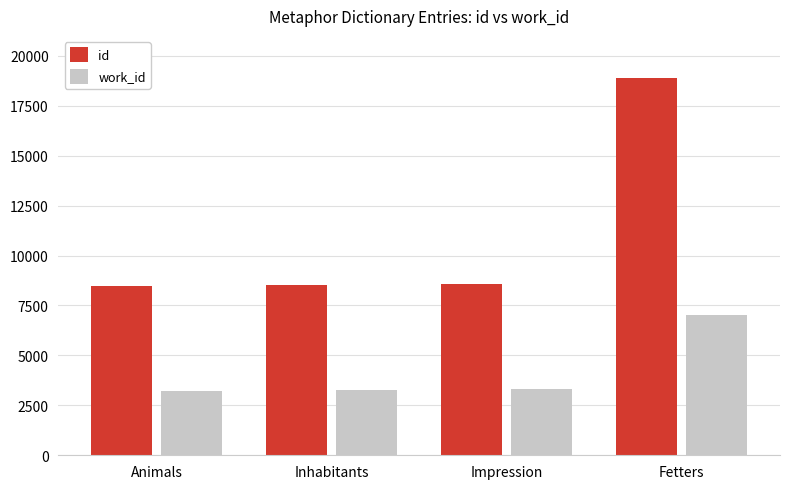

Between Animals and Fetters, which series saw the biggest shift?

id